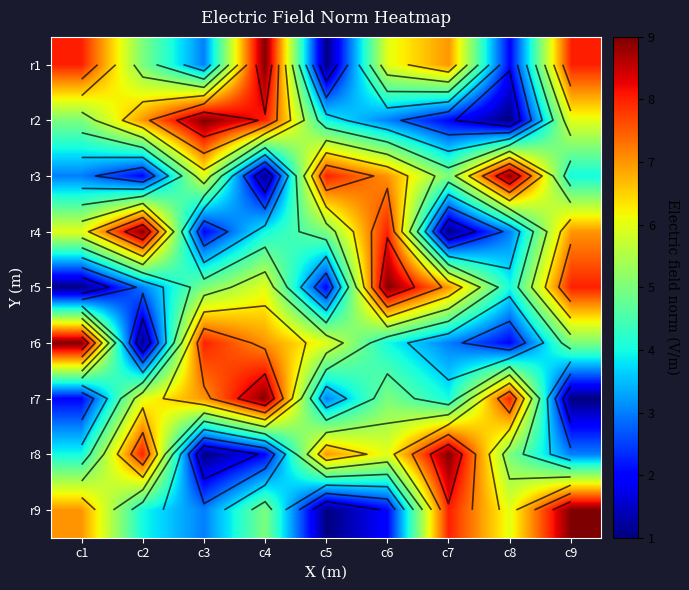

What is the smallest value displayed?

1